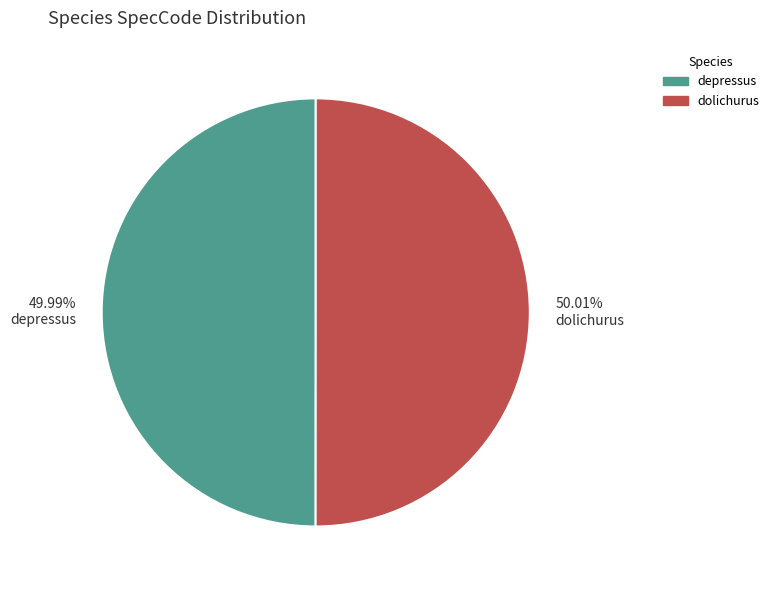

Does any single category account for the majority?

Yes